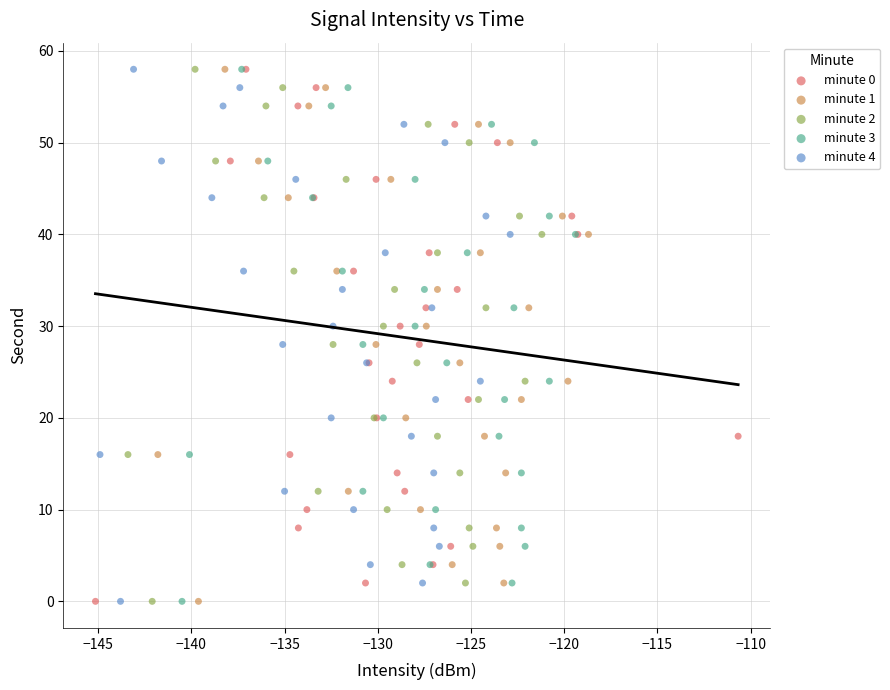

What are all the series names shown in the legend?

minute 0, minute 1, minute 2, minute 3, minute 4